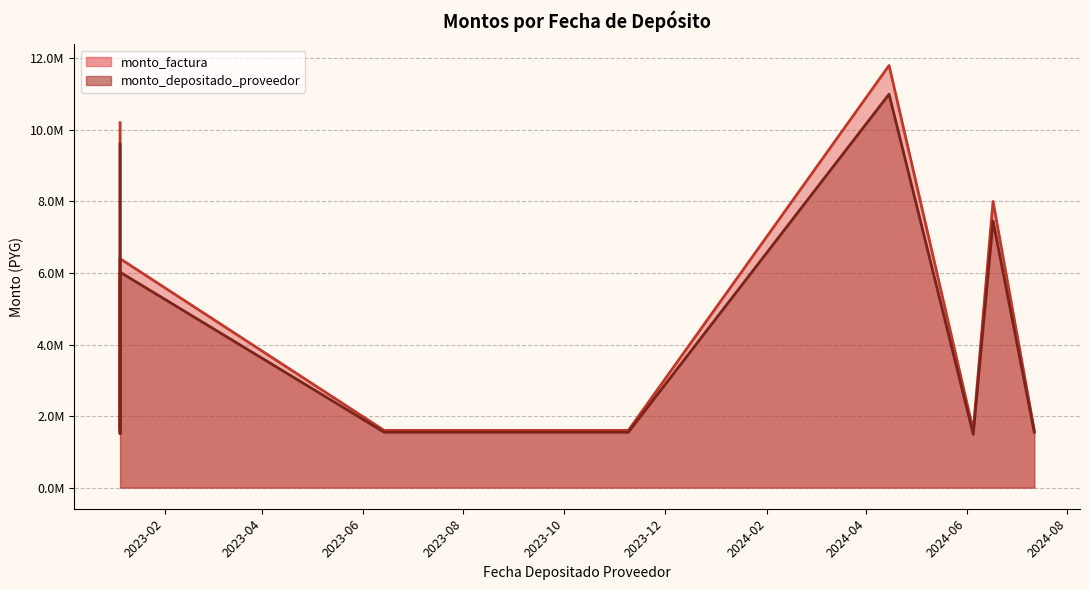

What is the difference between the maximum and minimum values in the monto_depositado_proveedor series?

9505800